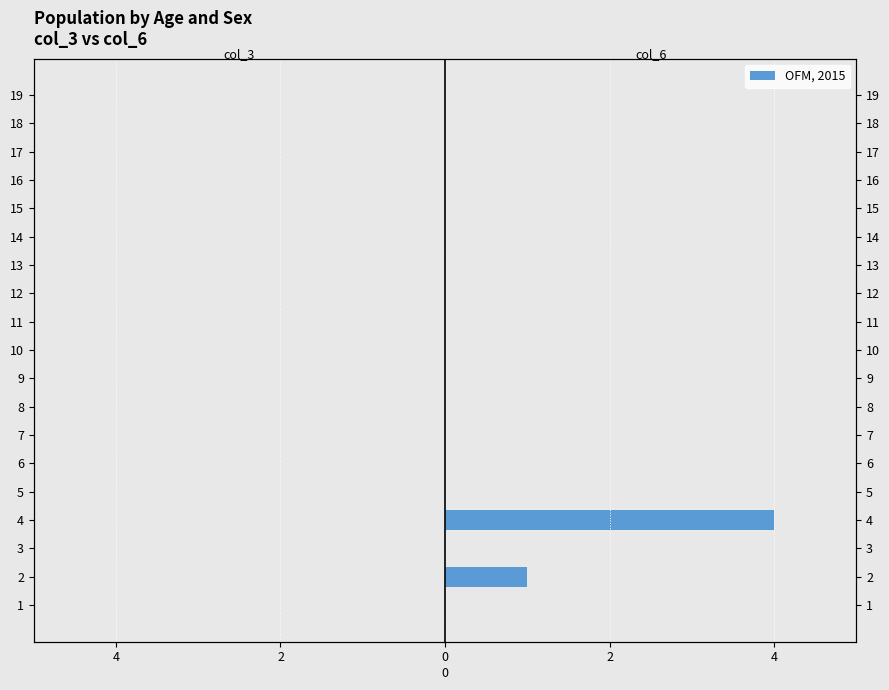

What is the maximum value for col_3?

0.7